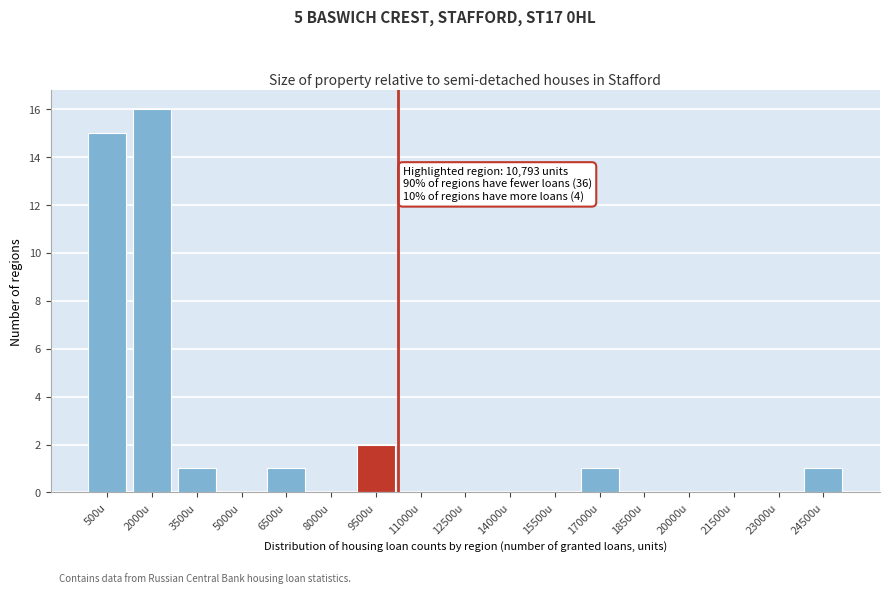

Reading left to right, what are all the values shown in this chart?

500u=15	2000u=16	3500u=1	5000u=0	6500u=1	8000u=0	9500u=2	11000u=0	12500u=0	14000u=0	15500u=0	17000u=1	18500u=0	20000u=0	21500u=0	23000u=0	24500u=1